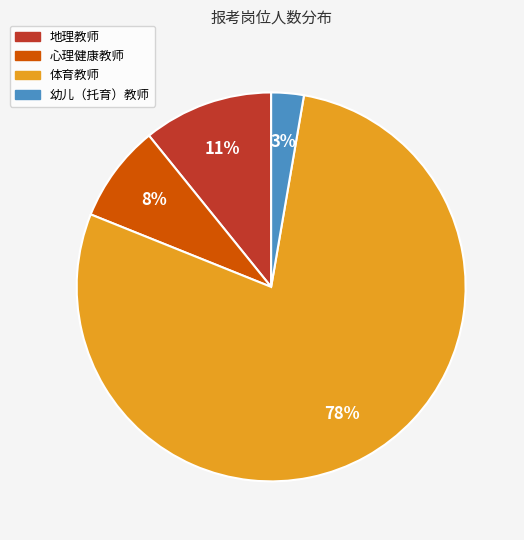

What percentage is the 心理健康教师 slice, to the nearest percent?

8%